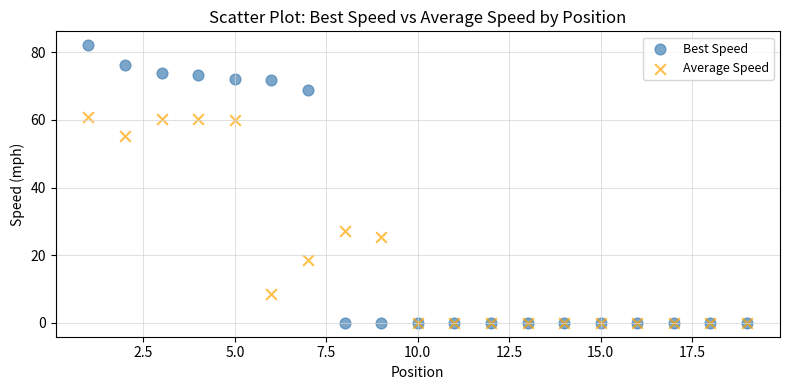

Which series has the widest spread of Y values?

Best Speed